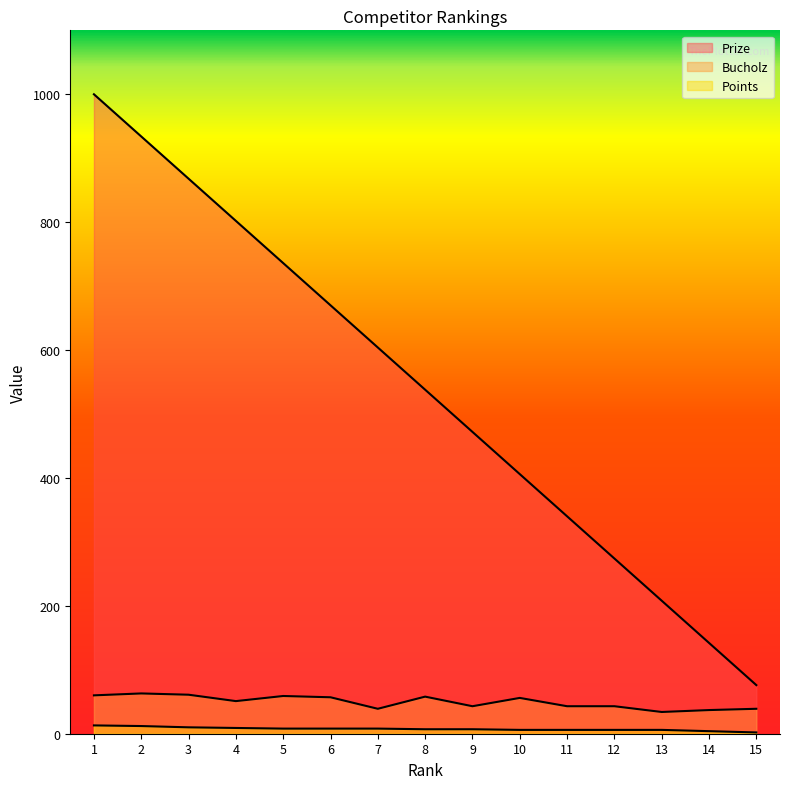

What is the difference between the highest and lowest values at 14?

138